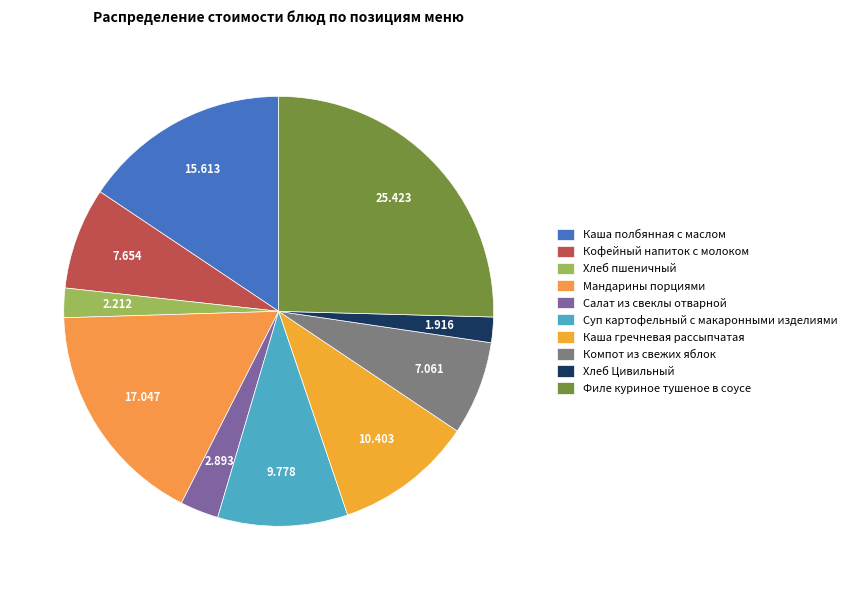

How many segments does this pie chart have?

10